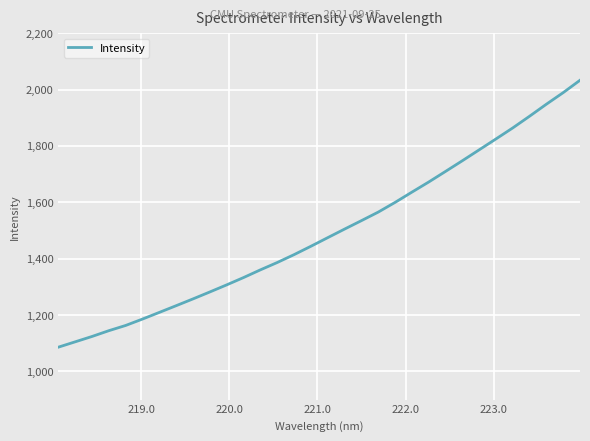

Count the number of values greater than 1474.

16